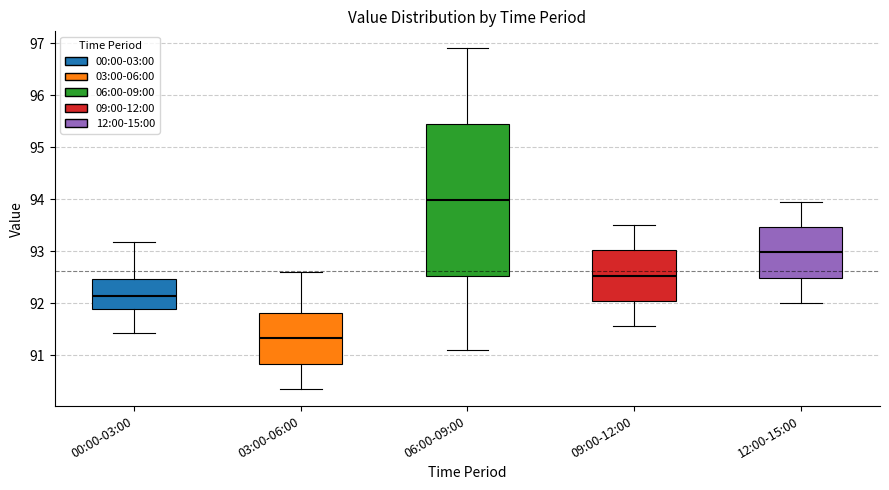

Reading left to right, transcribe this box plot: for each box, give where its median line is, the range the box spans, and where its two whiskers end, as read against the y-axis. The values are not printed on the chart, so give them approximately, as read against the axis.

00:00-03:00: median 92.1, box 91.9 to 92.5, whiskers 91.4 to 93.2
03:00-06:00: median 91.3, box 90.8 to 91.8, whiskers 90.4 to 92.6
06:00-09:00: median 94.0, box 92.5 to 95.4, whiskers 91.1 to 96.9
09:00-12:00: median 92.5, box 92.0 to 93.0, whiskers 91.6 to 93.5
12:00-15:00: median 93.0, box 92.5 to 93.5, whiskers 92.0 to 94.0